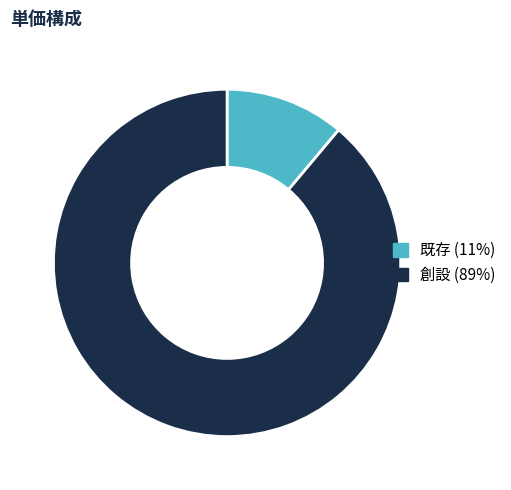

Rank the categories by value from lowest to highest.

既存, 創設